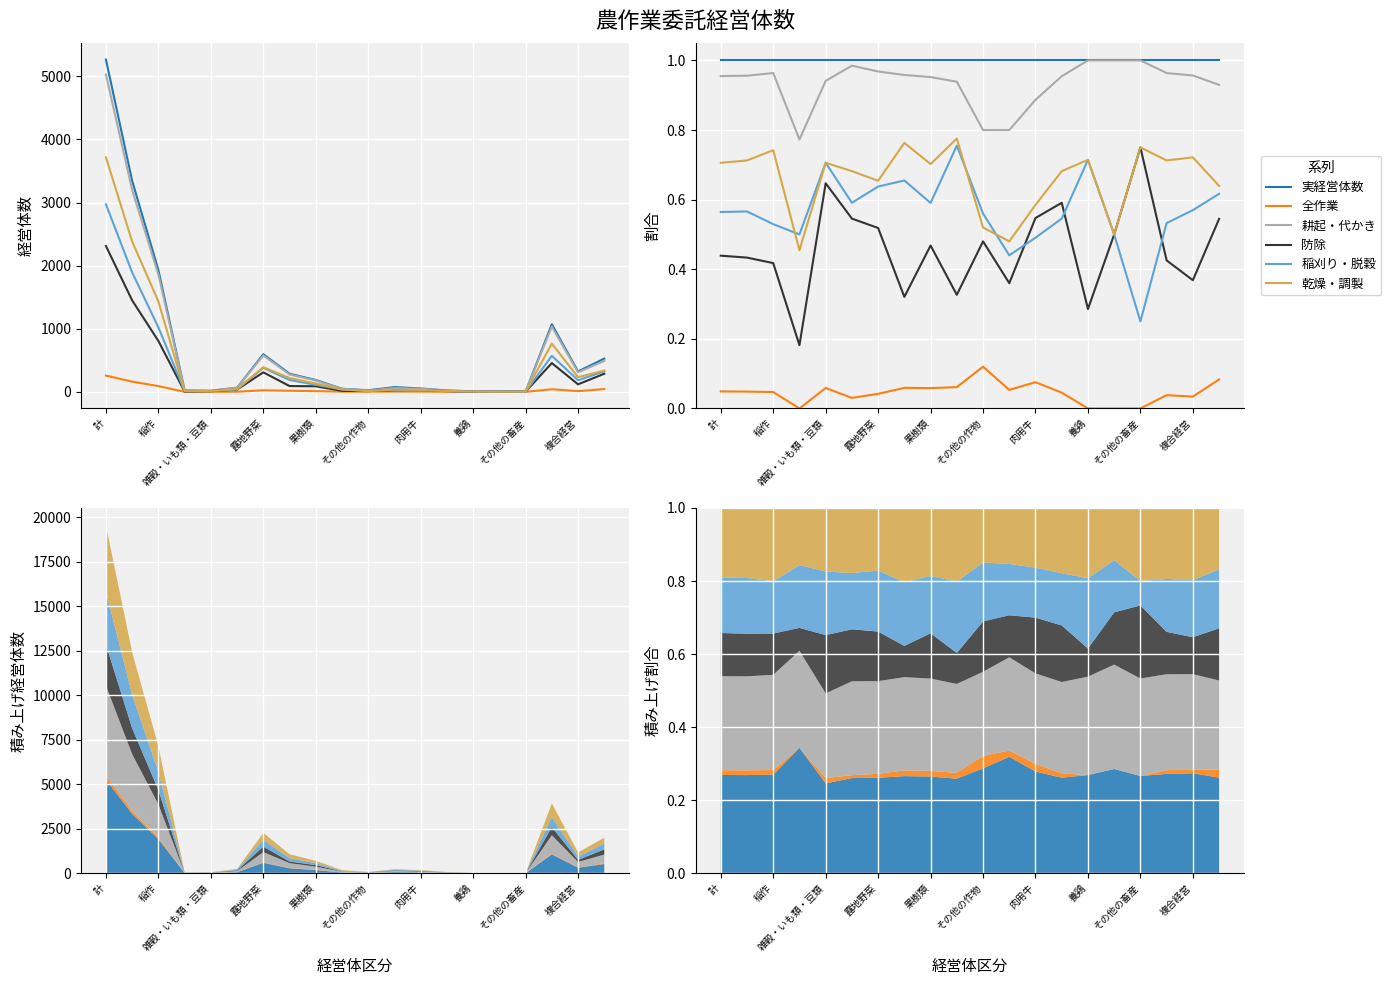

True or false: 乾燥・調製(col_31) and 耕起・代かき(col_26) intersect in this chart.

False